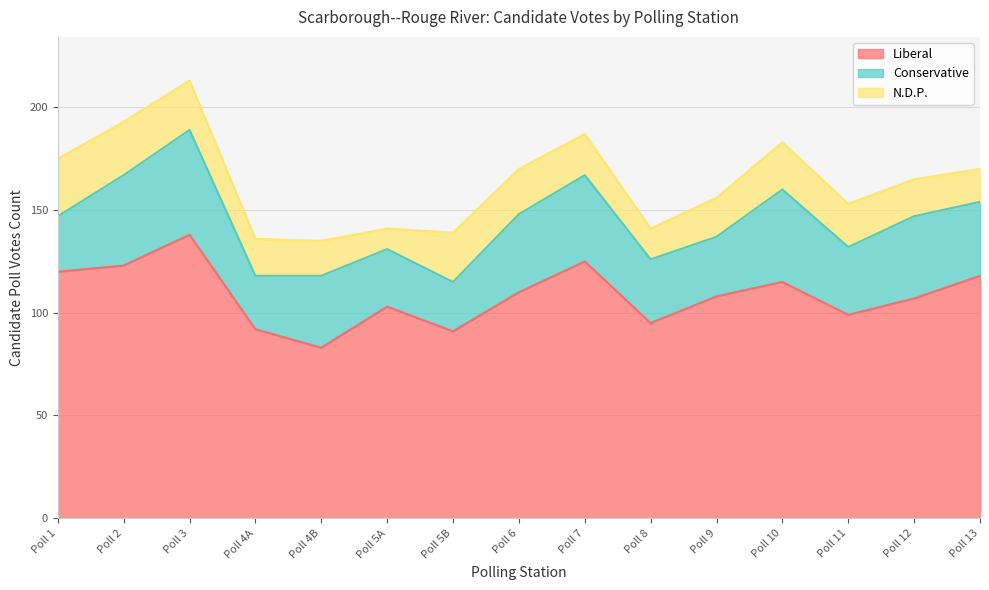

Where does the Conservative series first go above 35?

Poll 2